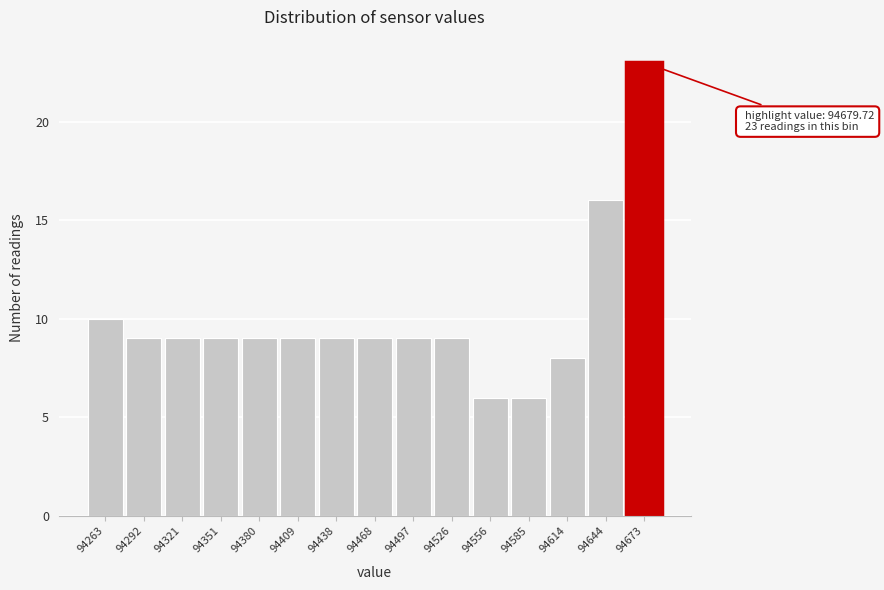

Reading right to left, extract all data points from this chart.

23	16	8	6	6	9	9	9	9	9	9	9	9	9	10